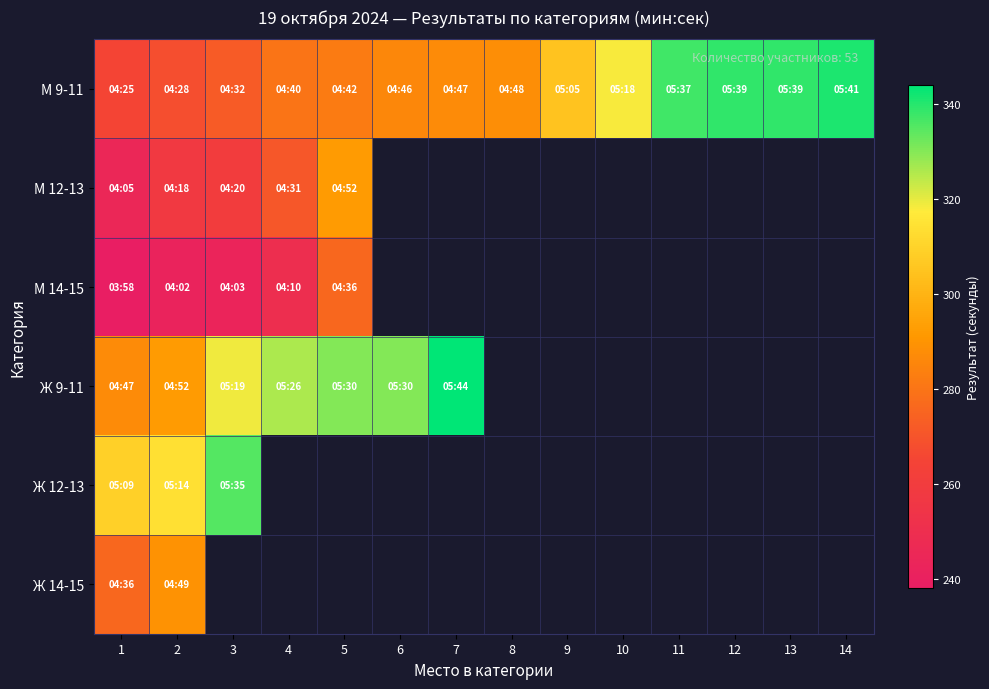

The Ж 9-11 series shows 446.5 at 5. True or false?

False